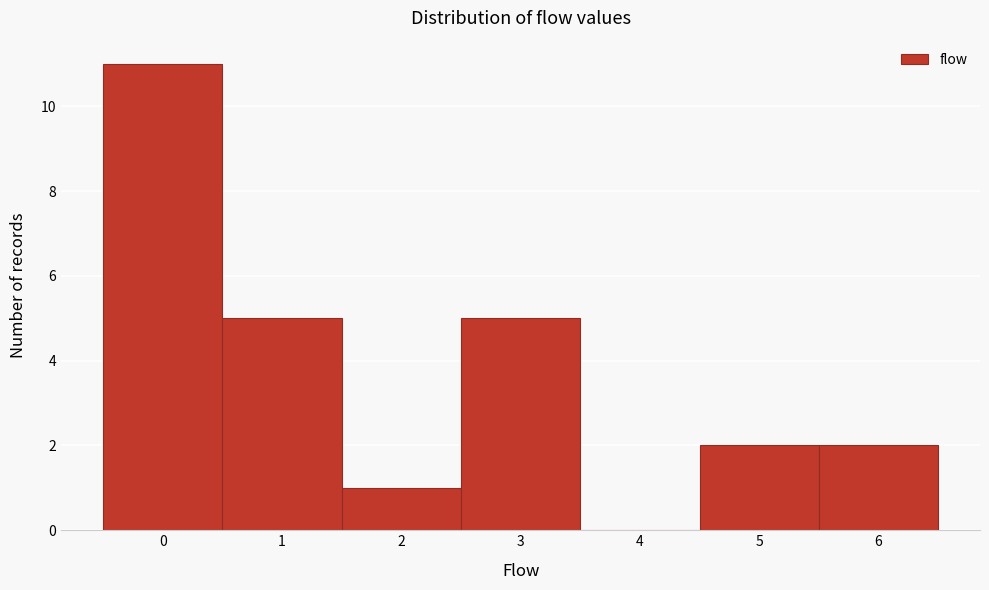

Reading left to right, transcribe this chart: for each bar, give the range it covers on the x-axis and its height. The values are not printed on the chart, so give them approximately, as read against the axis.

-0.5 to 0.5: 11
0.5 to 1.5: 5
1.5 to 2.5: 1
2.5 to 3.5: 5
3.5 to 4.5: 0
4.5 to 5.5: 2
5.5 to 6.5: 2